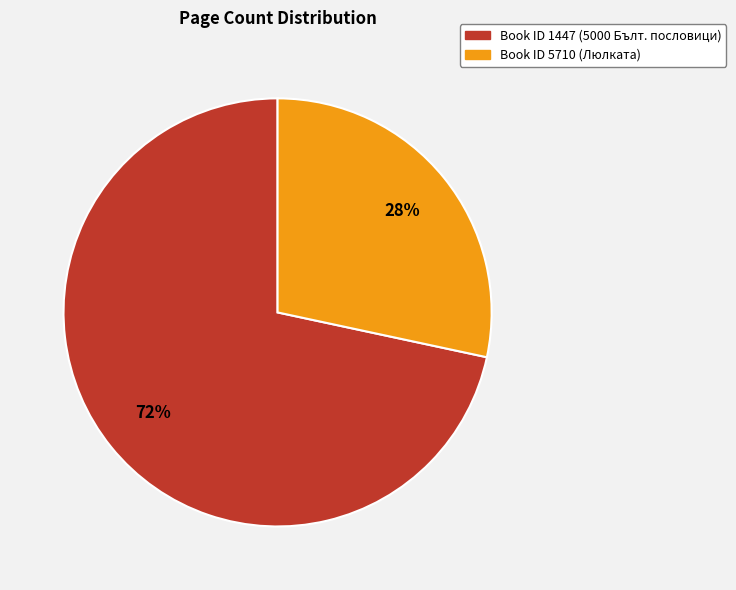

How many segments does this pie chart have?

2